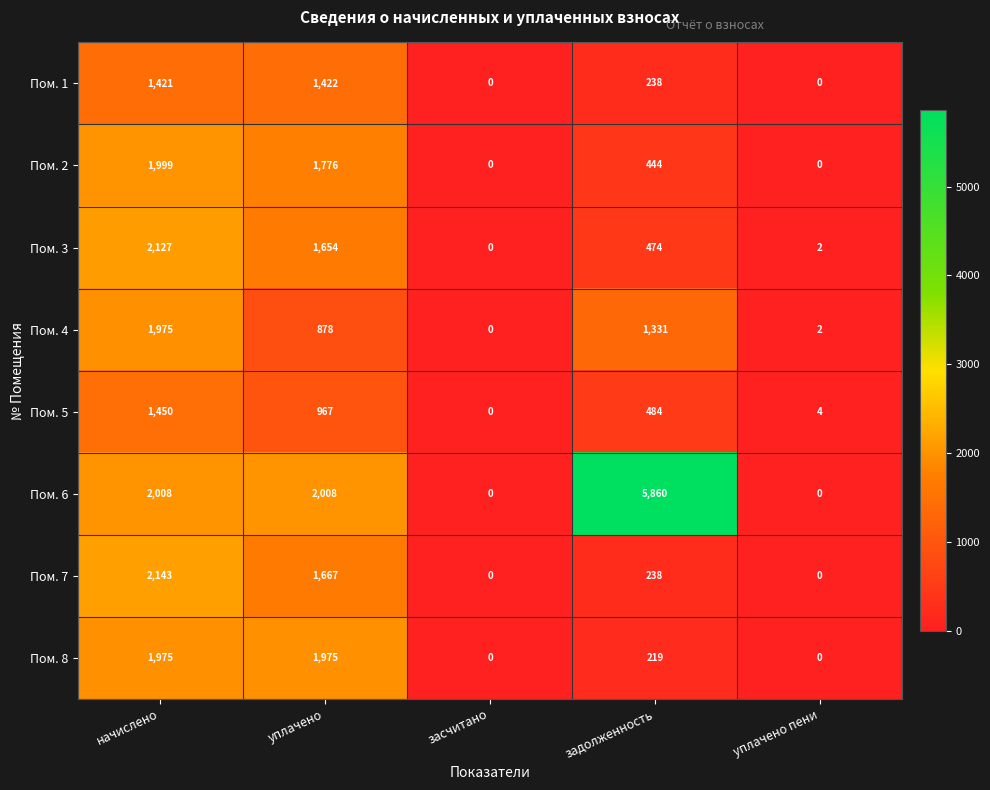

What is the sum of all Пом. 4 values?

4186